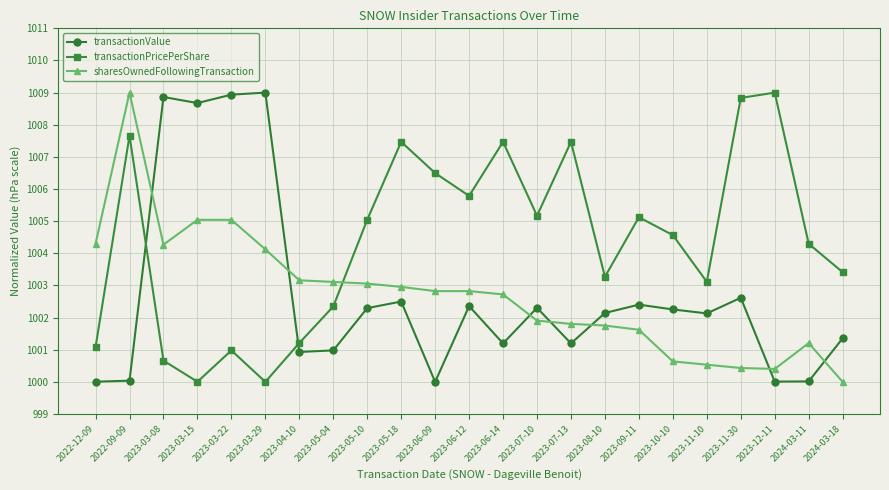

What is the highest value of the transactionPricePerShare series?

1009.0